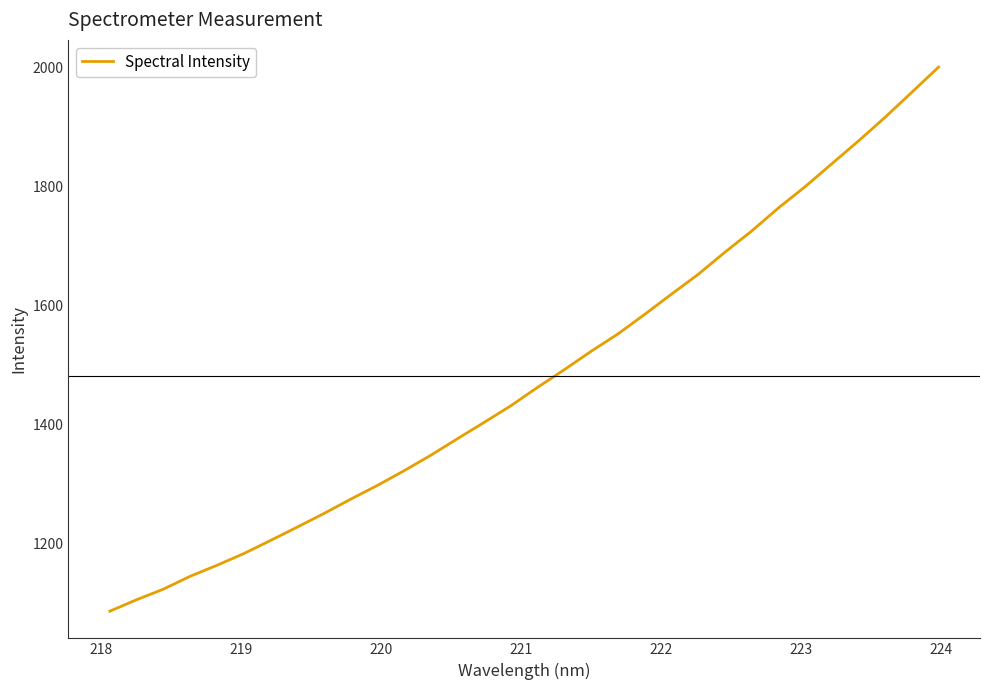

What is the difference between the maximum and minimum values?

915.7